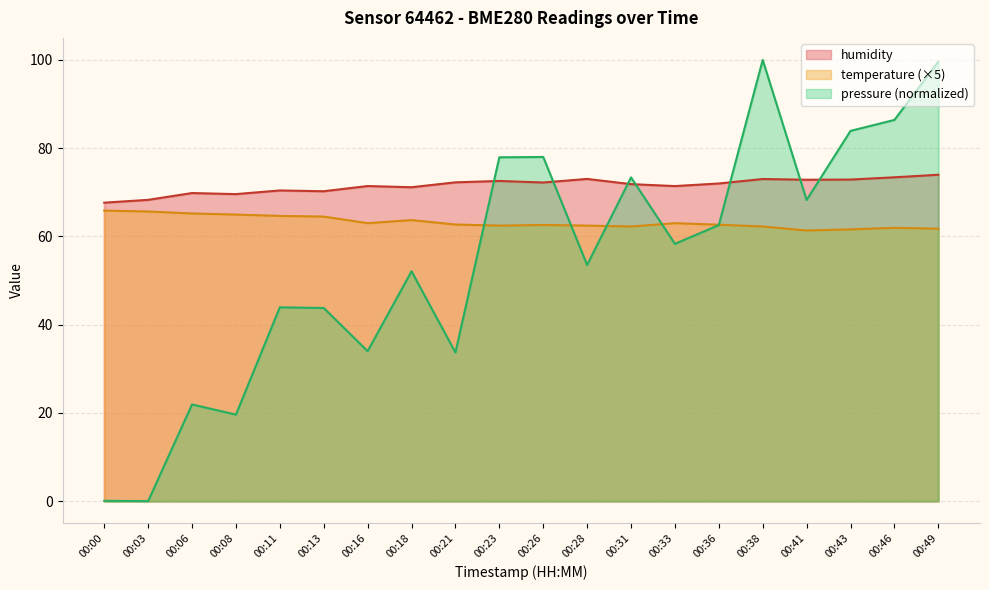

Is it true that humidity equals 22.8 at 00:49?

False